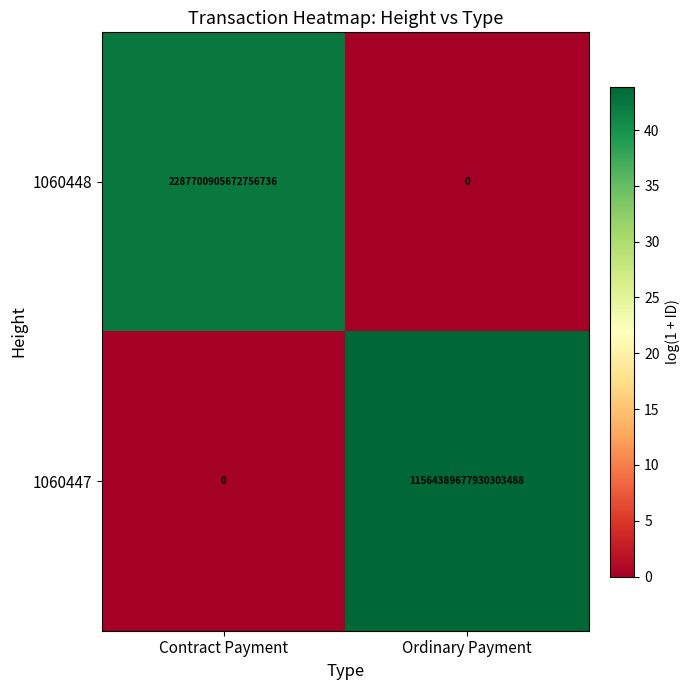

Which series changed the most between Contract Payment and Ordinary Payment?

1060447